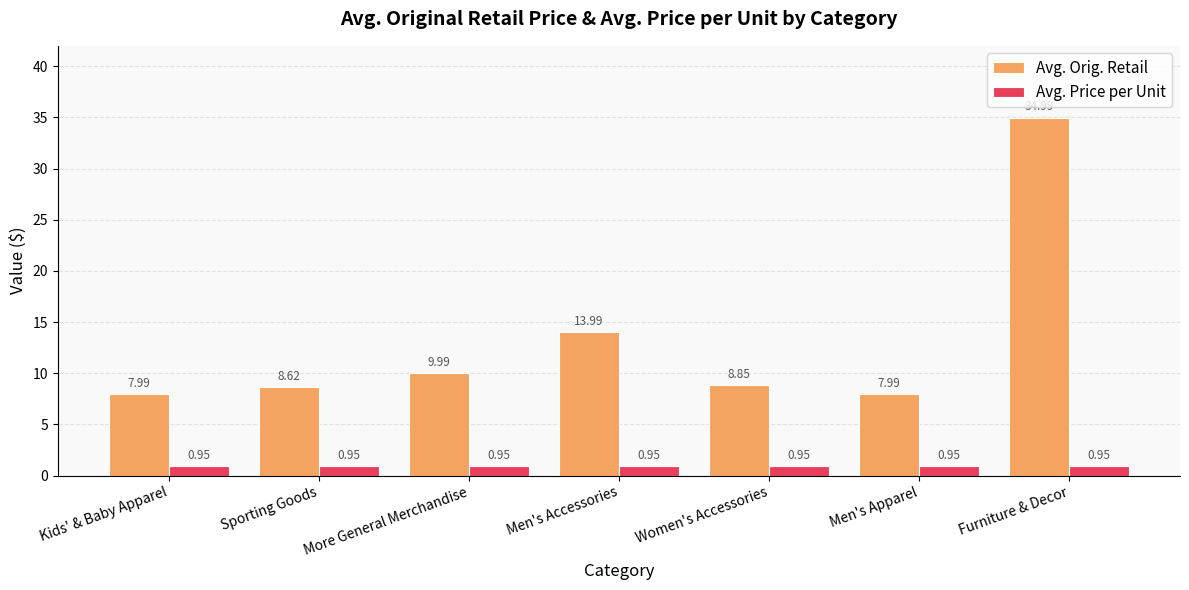

What is the difference between the highest and lowest values at More General Merchandise?

9.0